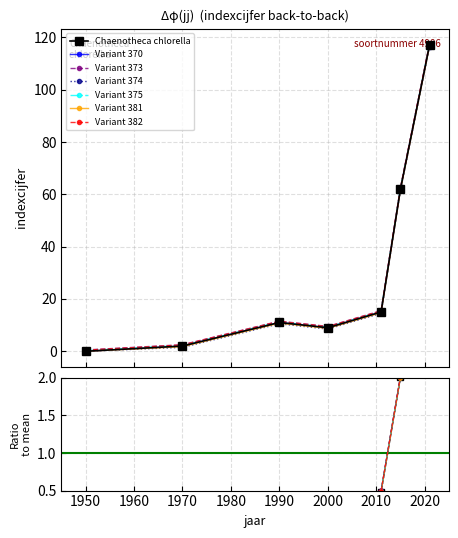

At which label is the value closest to 58?

2015